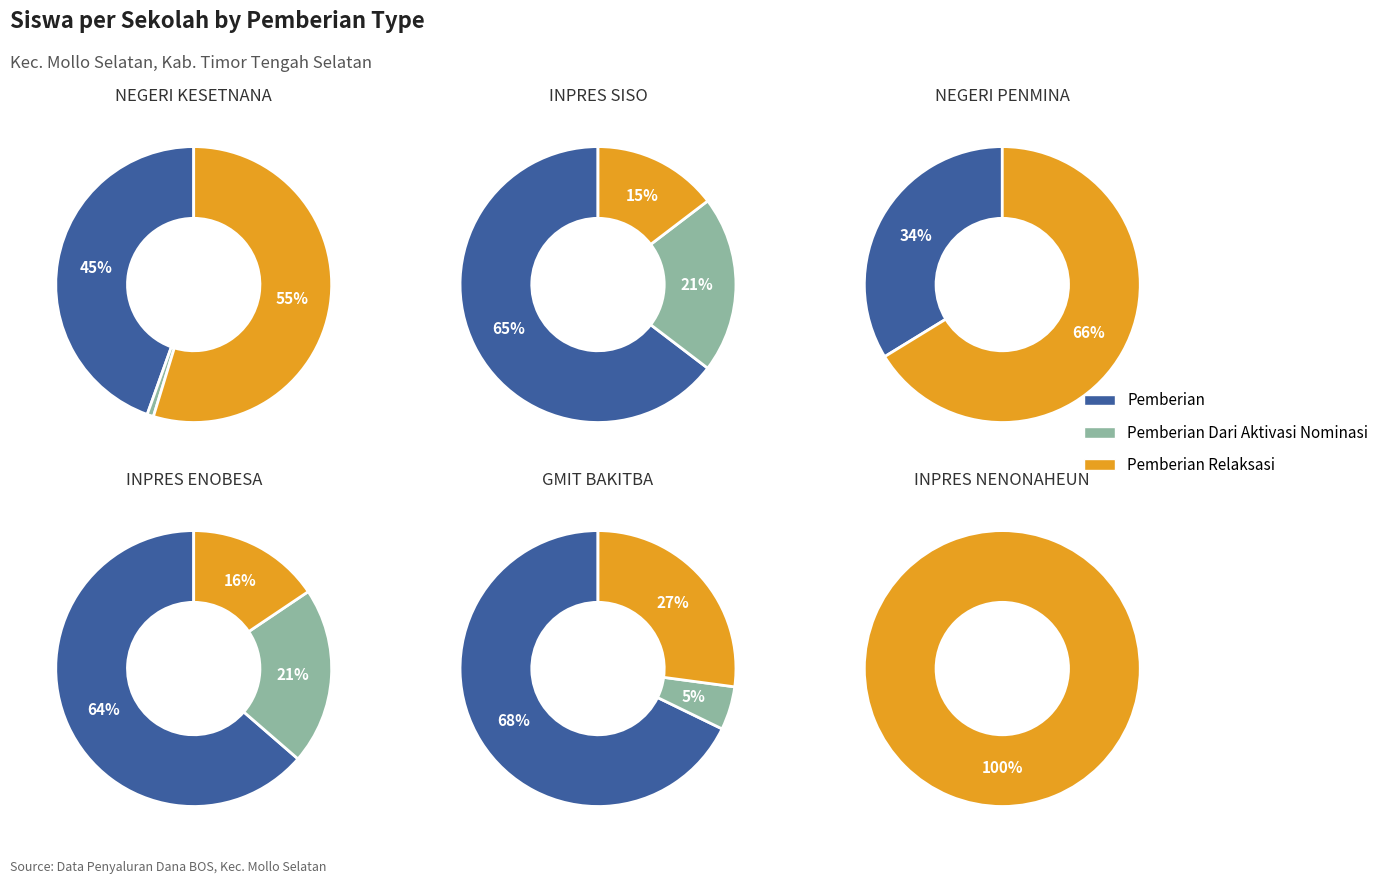

The 12 slice represents 1% of the pie. True or false?

False